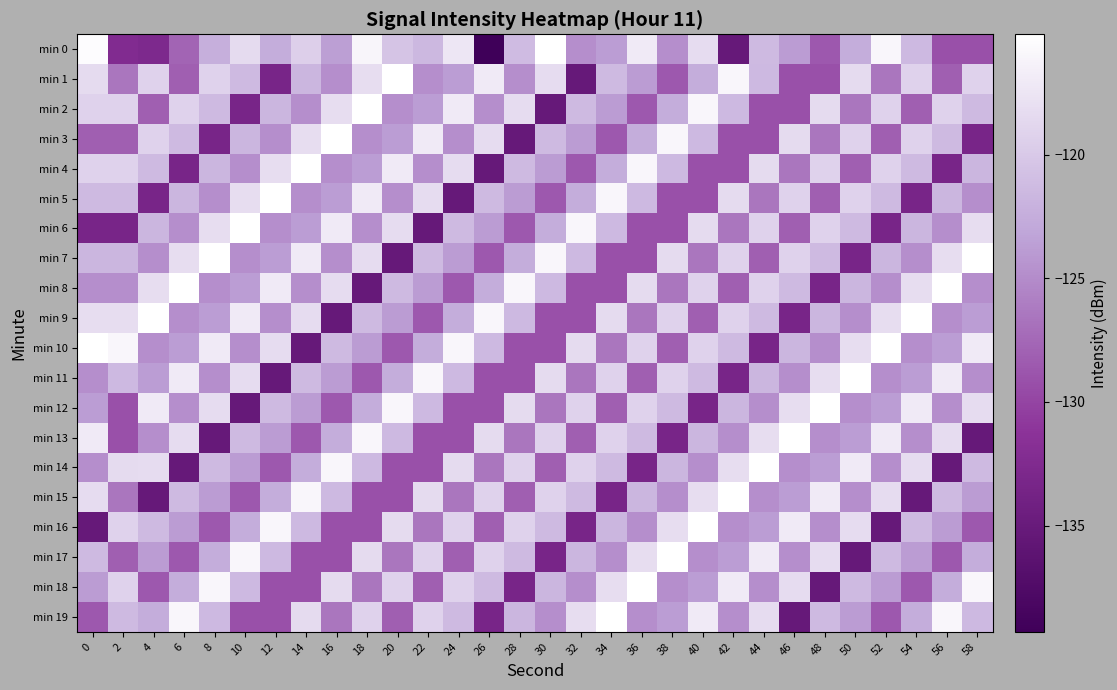

Reading right to left, extract all data points from this chart.

min 0: 58=-129.2	56=-129.2	54=-121.4	52=-115.9	50=-122.6	48=-128.6	46=-123.8	44=-121.3	42=-135.1	40=-118.3	38=-124.8	36=-117.1	34=-123.8	32=-124.8	30=-115.1	28=-121.2	26=-139.3	24=-117.4	22=-121.5	20=-120.5	18=-116.0	16=-123.6	14=-119.4	12=-122.6	10=-118.3	8=-122.3	6=-127.7	4=-132.8	2=-132.3	0=-115.4
min 1: 58=-119.1	56=-128.2	54=-119.2	52=-126.5	50=-118.3	48=-129.2	46=-129.2	44=-121.4	42=-115.9	40=-122.6	38=-128.6	36=-123.8	34=-121.3	32=-135.1	30=-118.3	28=-124.8	26=-117.1	24=-123.8	22=-124.8	20=-115.1	18=-118.2	16=-124.8	14=-121.7	12=-133.3	10=-121.3	8=-119.1	6=-128.2	4=-119.2	2=-126.5	0=-118.3
min 2: 58=-121.3	56=-119.1	54=-128.2	52=-119.2	50=-126.5	48=-118.3	46=-129.2	44=-129.2	42=-121.4	40=-115.9	38=-122.6	36=-128.6	34=-123.8	32=-121.3	30=-135.1	28=-118.3	26=-124.8	24=-117.1	22=-123.8	20=-124.8	18=-115.1	16=-118.2	14=-124.8	12=-121.7	10=-133.3	8=-121.3	6=-119.1	4=-128.2	2=-119.2	0=-119.2
min 3: 58=-133.3	56=-121.3	54=-119.1	52=-128.2	50=-119.2	48=-126.5	46=-118.3	44=-129.2	42=-129.2	40=-121.4	38=-115.9	36=-122.6	34=-128.6	32=-123.8	30=-121.3	28=-135.1	26=-118.3	24=-124.8	22=-117.1	20=-123.8	18=-124.8	16=-115.1	14=-118.2	12=-124.8	10=-121.7	8=-133.3	6=-121.3	4=-119.1	2=-128.2	0=-128.2
min 4: 58=-121.7	56=-133.3	54=-121.3	52=-119.1	50=-128.2	48=-119.2	46=-126.5	44=-118.3	42=-129.2	40=-129.2	38=-121.4	36=-115.9	34=-122.6	32=-128.6	30=-123.8	28=-121.3	26=-135.1	24=-118.3	22=-124.8	20=-117.1	18=-123.8	16=-124.8	14=-115.1	12=-118.2	10=-124.8	8=-121.7	6=-133.3	4=-121.3	2=-119.1	0=-119.1
min 5: 58=-124.8	56=-121.7	54=-133.3	52=-121.3	50=-119.1	48=-128.2	46=-119.2	44=-126.5	42=-118.3	40=-129.2	38=-129.2	36=-121.4	34=-115.9	32=-122.6	30=-128.6	28=-123.8	26=-121.3	24=-135.1	22=-118.3	20=-124.8	18=-117.1	16=-123.8	14=-124.8	12=-115.1	10=-118.2	8=-124.8	6=-121.7	4=-133.3	2=-121.3	0=-121.3
min 6: 58=-118.2	56=-124.8	54=-121.7	52=-133.3	50=-121.3	48=-119.1	46=-128.2	44=-119.2	42=-126.5	40=-118.3	38=-129.2	36=-129.2	34=-121.4	32=-115.9	30=-122.6	28=-128.6	26=-123.8	24=-121.3	22=-135.1	20=-118.3	18=-124.8	16=-117.1	14=-123.8	12=-124.8	10=-115.1	8=-118.2	6=-124.8	4=-121.7	2=-133.3	0=-133.3
min 7: 58=-115.1	56=-118.2	54=-124.8	52=-121.7	50=-133.3	48=-121.3	46=-119.1	44=-128.2	42=-119.2	40=-126.5	38=-118.3	36=-129.2	34=-129.2	32=-121.4	30=-115.9	28=-122.6	26=-128.6	24=-123.8	22=-121.3	20=-135.1	18=-118.3	16=-124.8	14=-117.1	12=-123.8	10=-124.8	8=-115.1	6=-118.2	4=-124.8	2=-121.7	0=-121.7
min 8: 58=-124.8	56=-115.1	54=-118.2	52=-124.8	50=-121.7	48=-133.3	46=-121.3	44=-119.1	42=-128.2	40=-119.2	38=-126.5	36=-118.3	34=-129.2	32=-129.2	30=-121.4	28=-115.9	26=-122.6	24=-128.6	22=-123.8	20=-121.3	18=-135.1	16=-118.3	14=-124.8	12=-117.1	10=-123.8	8=-124.8	6=-115.1	4=-118.2	2=-124.8	0=-124.8
min 9: 58=-123.8	56=-124.8	54=-115.1	52=-118.2	50=-124.8	48=-121.7	46=-133.3	44=-121.3	42=-119.1	40=-128.2	38=-119.2	36=-126.5	34=-118.3	32=-129.2	30=-129.2	28=-121.4	26=-115.9	24=-122.6	22=-128.6	20=-123.8	18=-121.3	16=-135.1	14=-118.3	12=-124.8	10=-117.1	8=-123.8	6=-124.8	4=-115.1	2=-118.2	0=-118.2
min 10: 58=-117.1	56=-123.8	54=-124.8	52=-115.1	50=-118.2	48=-124.8	46=-121.7	44=-133.3	42=-121.3	40=-119.1	38=-128.2	36=-119.2	34=-126.5	32=-118.3	30=-129.2	28=-129.2	26=-121.4	24=-115.9	22=-122.6	20=-128.6	18=-123.8	16=-121.3	14=-135.1	12=-118.3	10=-124.8	8=-117.1	6=-123.8	4=-124.8	2=-115.9	0=-115.1
min 11: 58=-124.8	56=-117.1	54=-123.8	52=-124.8	50=-115.1	48=-118.2	46=-124.8	44=-121.7	42=-133.3	40=-121.3	38=-119.1	36=-128.2	34=-119.2	32=-126.5	30=-118.3	28=-129.2	26=-129.2	24=-121.4	22=-115.9	20=-122.6	18=-128.6	16=-123.8	14=-121.3	12=-135.1	10=-118.3	8=-124.8	6=-117.1	4=-123.8	2=-121.4	0=-124.8
min 12: 58=-118.3	56=-124.8	54=-117.1	52=-123.8	50=-124.8	48=-115.1	46=-118.2	44=-124.8	42=-121.7	40=-133.3	38=-121.3	36=-119.1	34=-128.2	32=-119.2	30=-126.5	28=-118.3	26=-129.2	24=-129.2	22=-121.4	20=-115.9	18=-122.6	16=-128.6	14=-123.8	12=-121.3	10=-135.1	8=-118.3	6=-124.8	4=-117.1	2=-129.2	0=-123.8
min 13: 58=-135.1	56=-118.3	54=-124.8	52=-117.1	50=-123.8	48=-124.8	46=-115.1	44=-118.2	42=-124.8	40=-121.7	38=-133.3	36=-121.3	34=-119.1	32=-128.2	30=-119.2	28=-126.5	26=-118.3	24=-129.2	22=-129.2	20=-121.4	18=-115.9	16=-122.6	14=-128.6	12=-123.8	10=-121.3	8=-135.1	6=-118.3	4=-124.8	2=-129.2	0=-117.1
min 14: 58=-121.3	56=-135.1	54=-118.3	52=-124.8	50=-117.1	48=-123.8	46=-124.8	44=-115.1	42=-118.2	40=-124.8	38=-121.7	36=-133.3	34=-121.3	32=-119.1	30=-128.2	28=-119.2	26=-126.5	24=-118.3	22=-129.2	20=-129.2	18=-121.4	16=-115.9	14=-122.6	12=-128.6	10=-123.8	8=-121.3	6=-135.1	4=-118.3	2=-118.3	0=-124.8
min 15: 58=-123.8	56=-121.3	54=-135.1	52=-118.3	50=-124.8	48=-117.1	46=-123.8	44=-124.8	42=-115.1	40=-118.2	38=-124.8	36=-121.7	34=-133.3	32=-121.3	30=-119.1	28=-128.2	26=-119.2	24=-126.5	22=-118.3	20=-129.2	18=-129.2	16=-121.4	14=-115.9	12=-122.6	10=-128.6	8=-123.8	6=-121.3	4=-135.1	2=-126.5	0=-118.3
min 16: 58=-128.6	56=-123.8	54=-121.3	52=-135.1	50=-118.3	48=-124.8	46=-117.1	44=-123.8	42=-124.8	40=-115.1	38=-118.2	36=-124.8	34=-121.7	32=-133.3	30=-121.3	28=-119.1	26=-128.2	24=-119.2	22=-126.5	20=-118.3	18=-129.2	16=-129.2	14=-121.4	12=-115.9	10=-122.6	8=-128.6	6=-123.8	4=-121.3	2=-119.2	0=-135.1
min 17: 58=-122.6	56=-128.6	54=-123.8	52=-121.3	50=-135.1	48=-118.3	46=-124.8	44=-117.1	42=-123.8	40=-124.8	38=-115.1	36=-118.2	34=-124.8	32=-121.7	30=-133.3	28=-121.3	26=-119.1	24=-128.2	22=-119.2	20=-126.5	18=-118.3	16=-129.2	14=-129.2	12=-121.4	10=-115.9	8=-122.6	6=-128.6	4=-123.8	2=-128.2	0=-121.3
min 18: 58=-115.9	56=-122.6	54=-128.6	52=-123.8	50=-121.3	48=-135.1	46=-118.3	44=-124.8	42=-117.1	40=-123.8	38=-124.8	36=-115.1	34=-118.2	32=-124.8	30=-121.7	28=-133.3	26=-121.3	24=-119.1	22=-128.2	20=-119.2	18=-126.5	16=-118.3	14=-129.2	12=-129.2	10=-121.4	8=-115.9	6=-122.6	4=-128.6	2=-119.1	0=-123.8
min 19: 58=-121.4	56=-115.9	54=-122.6	52=-128.6	50=-123.8	48=-121.3	46=-135.1	44=-118.3	42=-124.8	40=-117.1	38=-123.8	36=-124.8	34=-115.1	32=-118.2	30=-124.8	28=-121.7	26=-133.3	24=-121.3	22=-119.1	20=-128.2	18=-119.2	16=-126.5	14=-118.3	12=-129.2	10=-129.2	8=-121.4	6=-115.9	4=-122.6	2=-121.3	0=-128.6